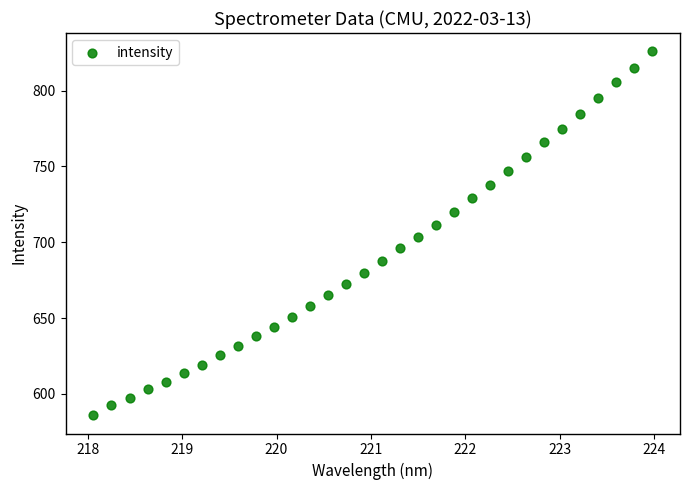

What is the range of X values (max minus min)?

5.9